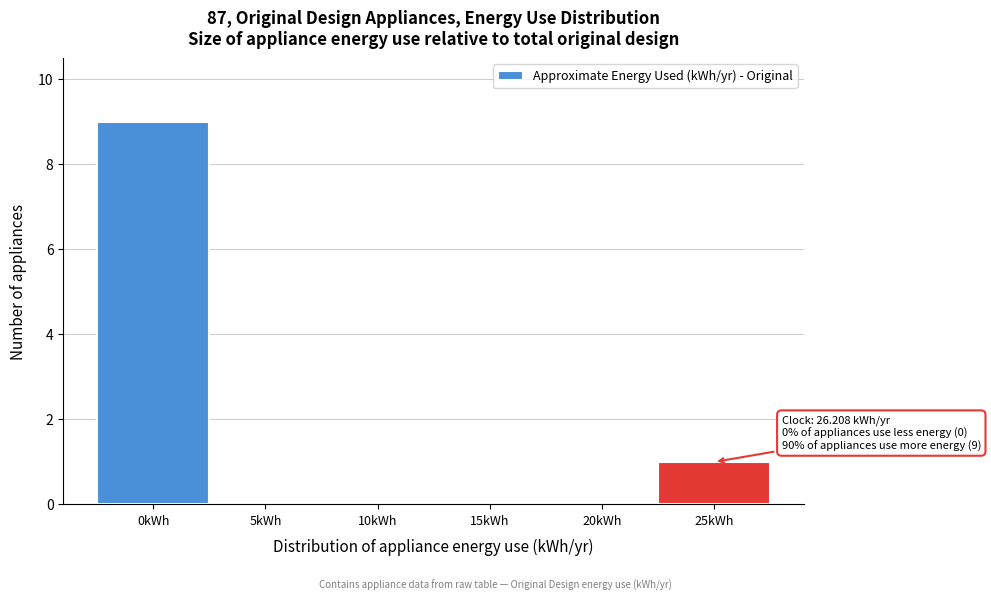

Reading left to right, transcribe all the data shown in this chart.

0kWh=9	5kWh=0	10kWh=0	15kWh=0	20kWh=0	25kWh=1